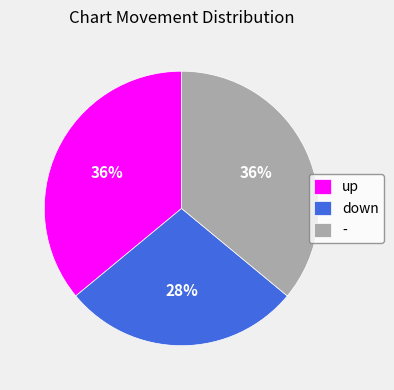

What percentage is the up slice, to the nearest percent?

36%